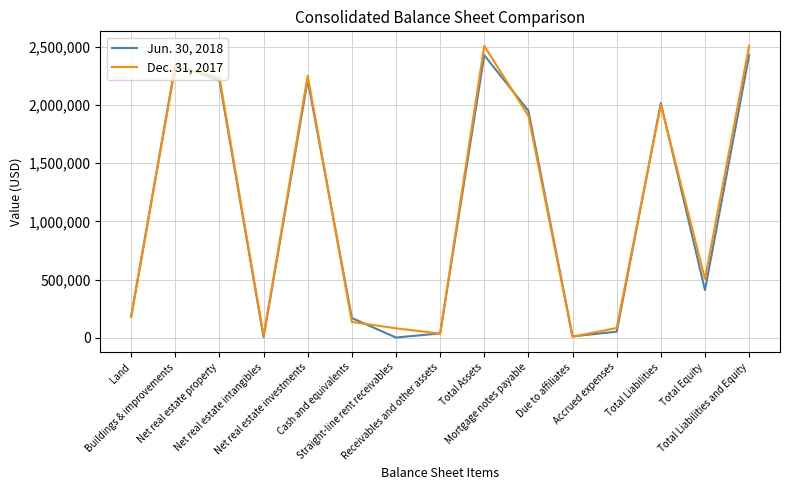

What is the greatest value displayed?

2508027